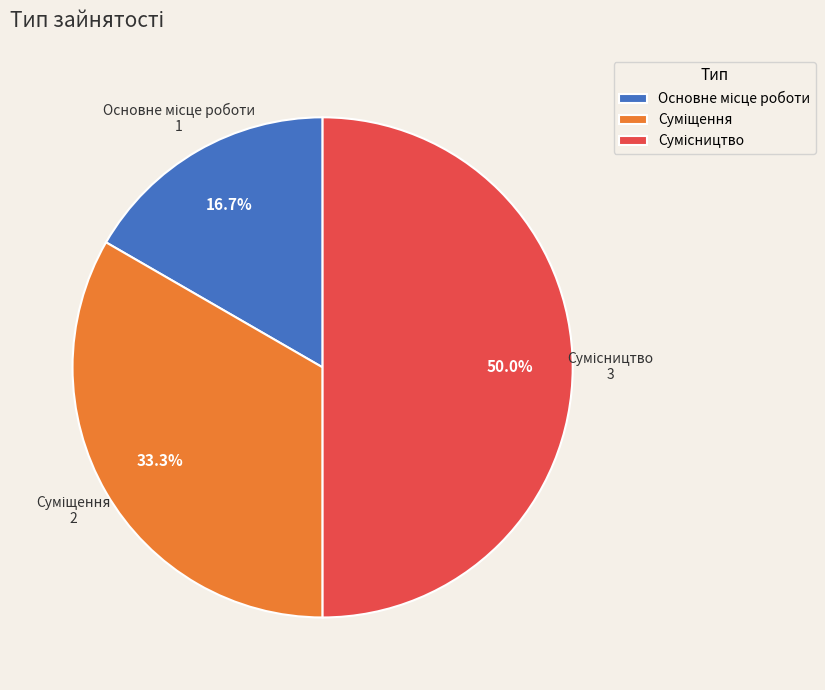

How many slices are in this pie chart?

3